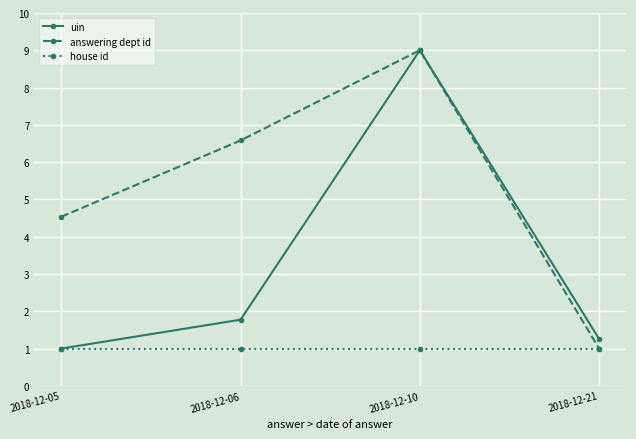

List the labels in order of answering dept id value, largest first.

2018-12-10, 2018-12-06, 2018-12-05, 2018-12-21